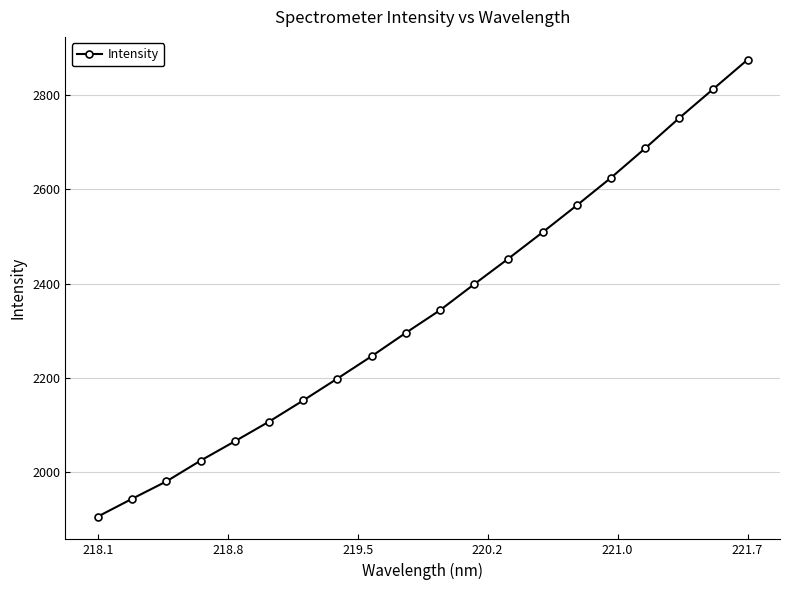

Reading left to right, list all the values displayed in this chart.

1906.6	1944.2	1980.9	2025.0	2065.9	2107.6	2152.5	2199.0	2246.3	2295.8	2343.8	2398.9	2453.1	2508.9	2565.9	2624.4	2686.8	2751.2	2813.0	2874.8